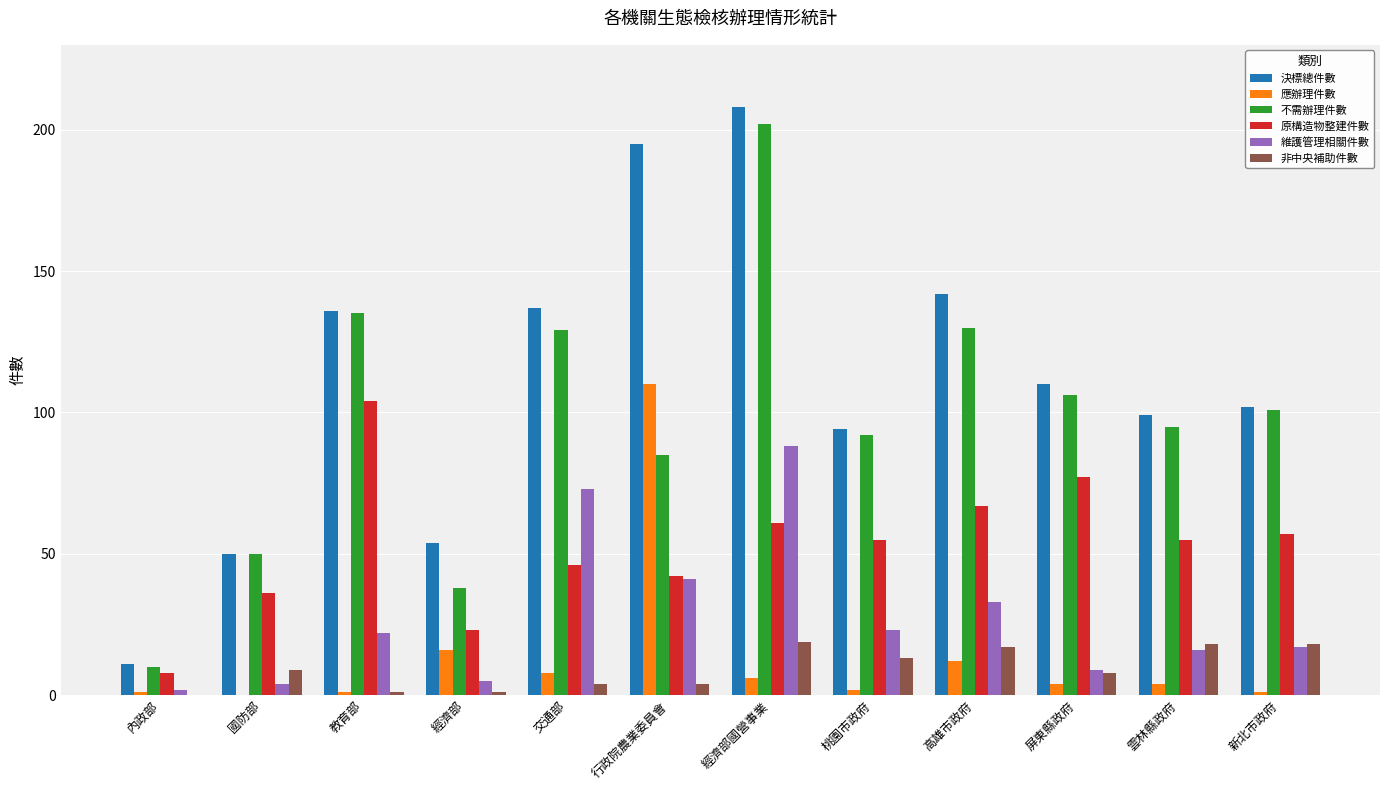

Reading right to left, transcribe all the data shown in this chart.

決標總件數: 新北市政府=102	雲林縣政府=99	屏東縣政府=110	高雄市政府=142	桃園市政府=94	經濟部國營事業=208	行政院農業委員會=195	交通部=137	經濟部=54	教育部=136	國防部=50	內政部=11
應辦理件數: 新北市政府=1	雲林縣政府=4	屏東縣政府=4	高雄市政府=12	桃園市政府=2	經濟部國營事業=6	行政院農業委員會=110	交通部=8	經濟部=16	教育部=1	國防部=0	內政部=1
不需辦理件數: 新北市政府=101	雲林縣政府=95	屏東縣政府=106	高雄市政府=130	桃園市政府=92	經濟部國營事業=202	行政院農業委員會=85	交通部=129	經濟部=38	教育部=135	國防部=50	內政部=10
原構造物整建件數: 新北市政府=57	雲林縣政府=55	屏東縣政府=77	高雄市政府=67	桃園市政府=55	經濟部國營事業=61	行政院農業委員會=42	交通部=46	經濟部=23	教育部=104	國防部=36	內政部=8
維護管理相關件數: 新北市政府=17	雲林縣政府=16	屏東縣政府=9	高雄市政府=33	桃園市政府=23	經濟部國營事業=88	行政院農業委員會=41	交通部=73	經濟部=5	教育部=22	國防部=4	內政部=2
非中央補助件數: 新北市政府=18	雲林縣政府=18	屏東縣政府=8	高雄市政府=17	桃園市政府=13	經濟部國營事業=19	行政院農業委員會=4	交通部=4	經濟部=1	教育部=1	國防部=9	內政部=0